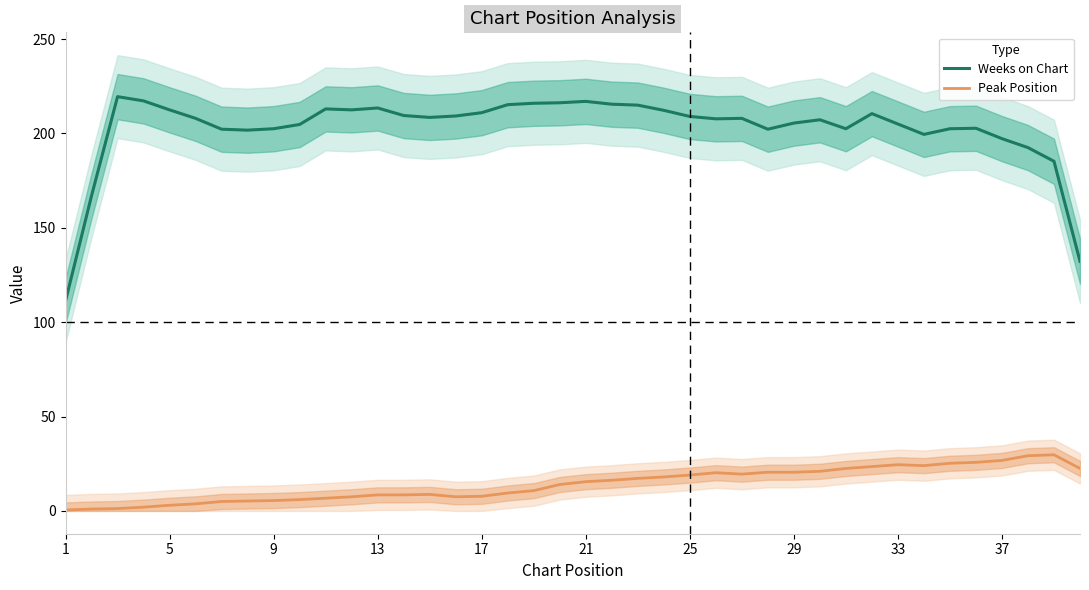

True or false: Peak Position and Weeks on Chart intersect in this chart.

False